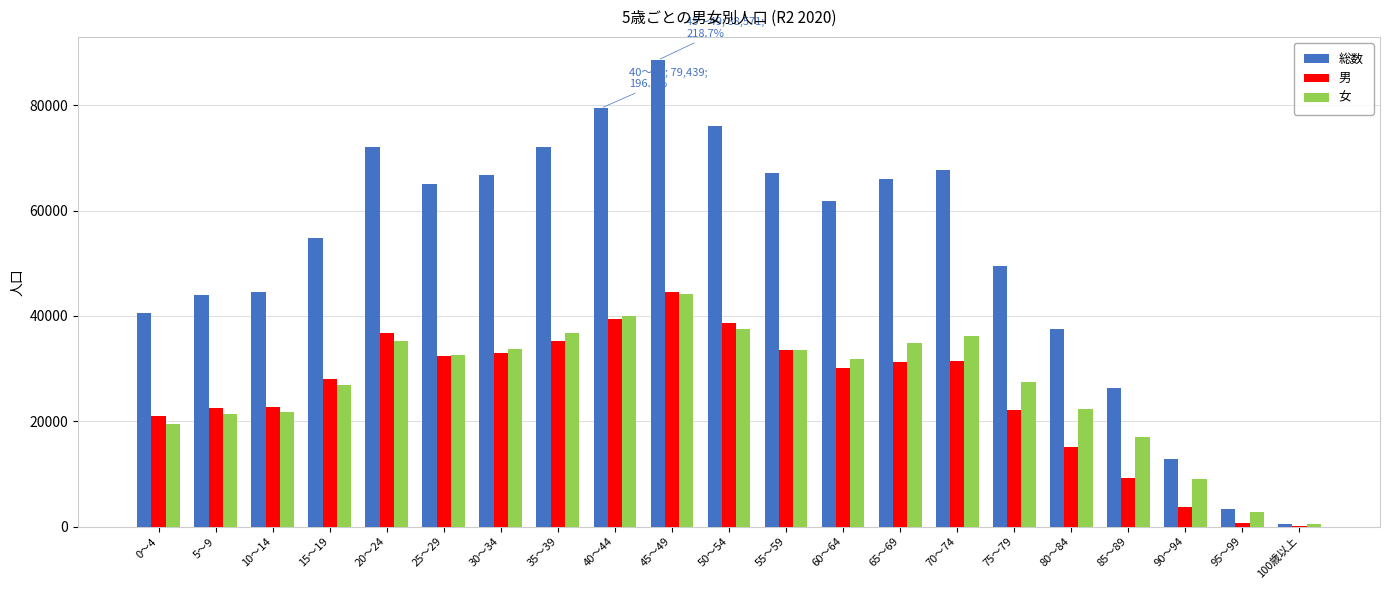

At which category is the sum across all series the highest?

45～49